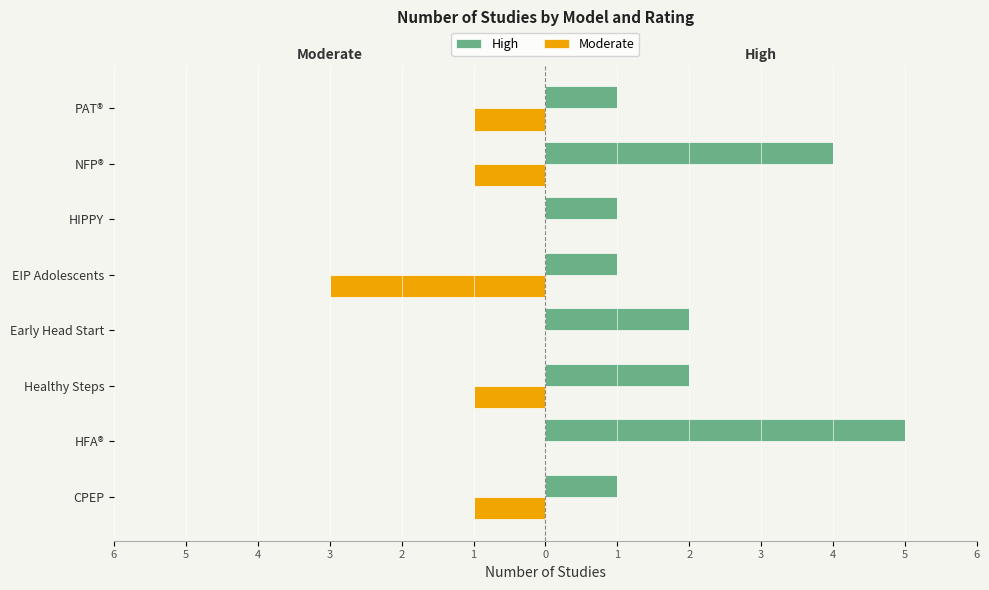

What is the difference between the maximum and minimum values in the High series?

4